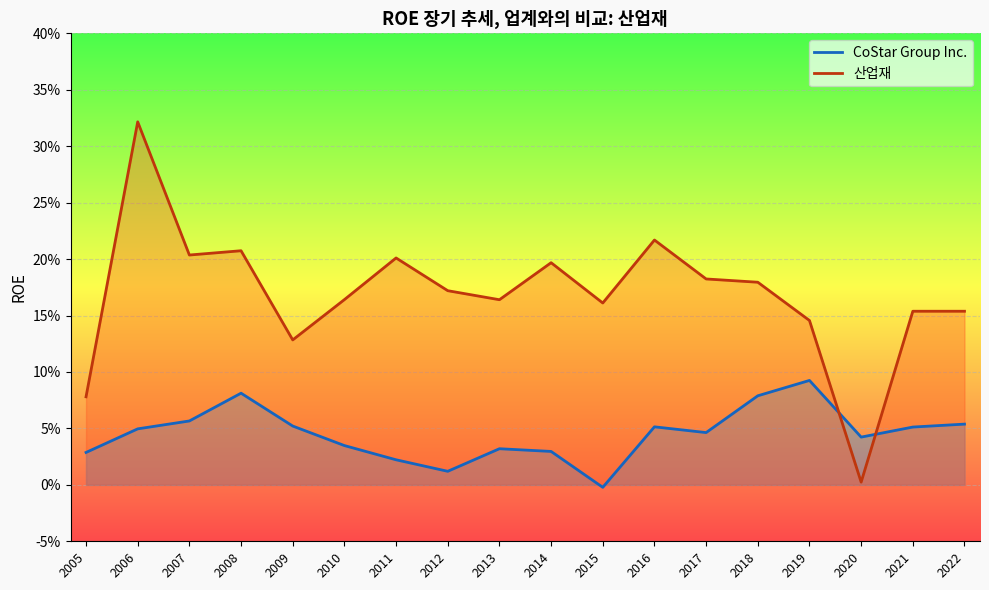

How many values in the CoStar Group Inc. series exceed 0?

17